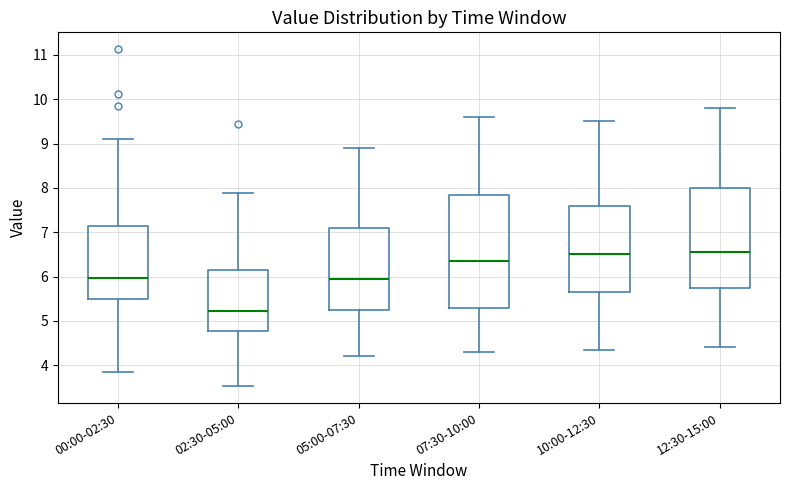

Comparing the boxes themselves (not the whiskers), which one is the tallest?

07:30-10:00